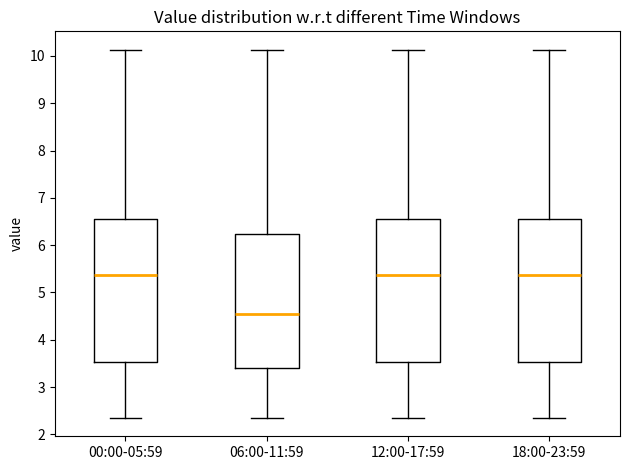

Reading left to right, read every box against the y-axis: the position of its median line, the range the box covers, and the ends of its whiskers. The values are not printed on the chart, so give them approximately, as read against the axis.

00:00-05:59: median 5.4, box 3.5 to 6.6, whiskers 2.4 to 10.1
06:00-11:59: median 4.6, box 3.4 to 6.2, whiskers 2.4 to 10.1
12:00-17:59: median 5.4, box 3.5 to 6.6, whiskers 2.4 to 10.1
18:00-23:59: median 5.4, box 3.5 to 6.6, whiskers 2.4 to 10.1